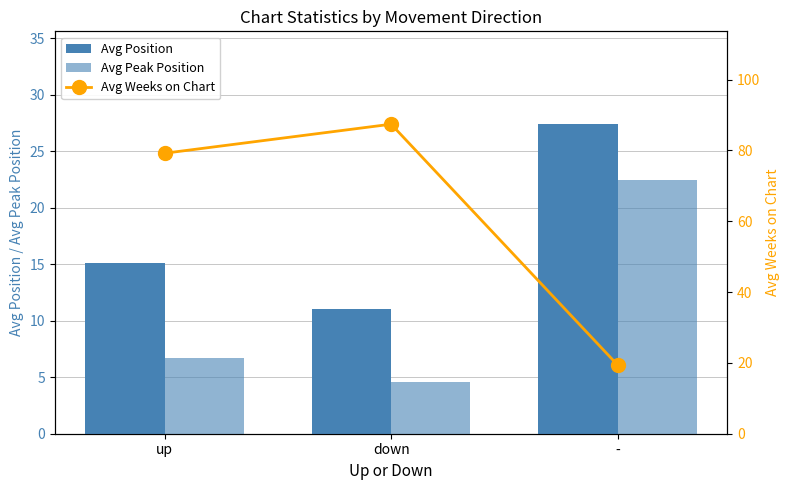

At which category does the chart reach its peak across all series?

down